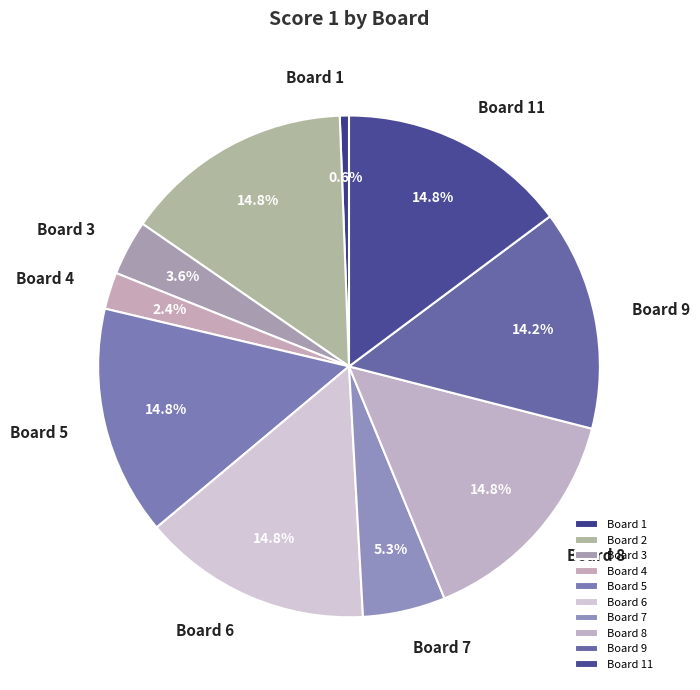

Count the number of slices in the pie.

10